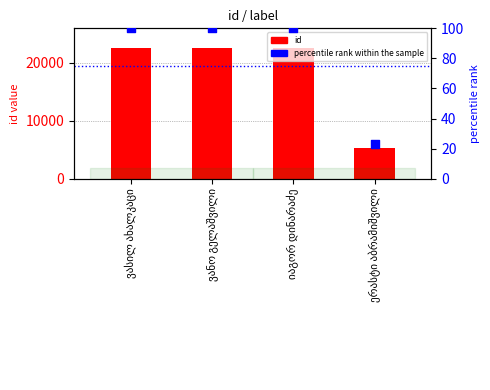

What are all the series names shown in the legend?

id, percentile rank within the sample